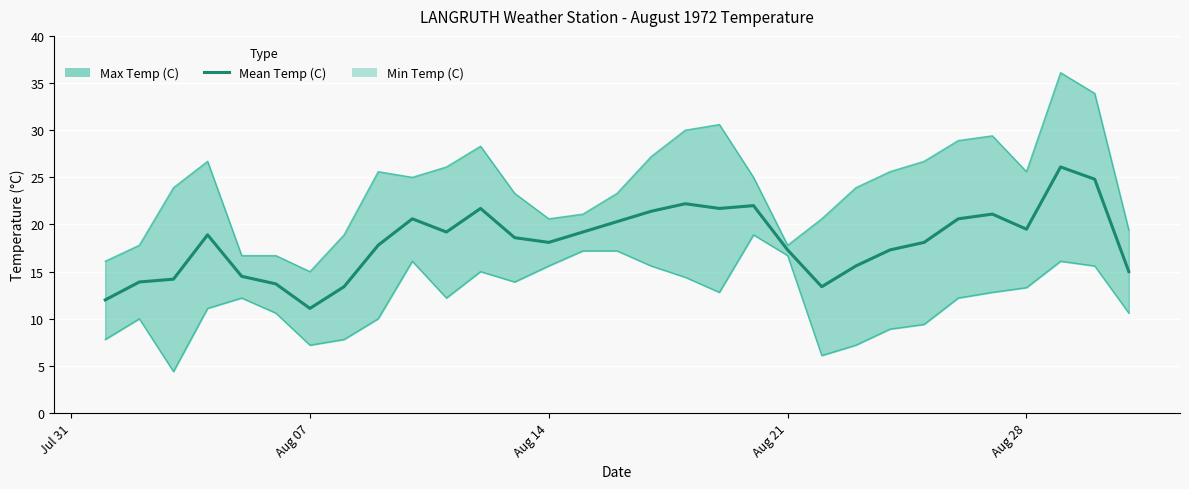

Reading right to left, transcribe all the data shown in this chart.

15.0	24.8	26.1	19.5	21.1	20.6	18.1	17.3	15.6	13.4	17.3	22.0	21.7	22.2	21.4	20.3	19.2	18.1	18.6	21.7	19.2	20.6	17.8	13.4	11.1	13.7	14.5	18.9	14.2	13.9	12.0